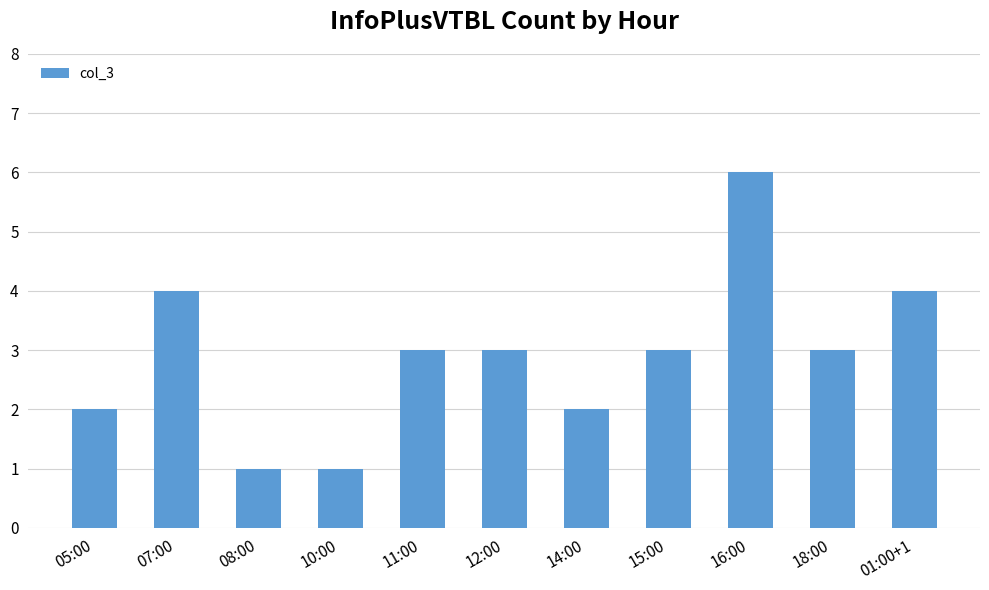

What is the value of the 1st bar from the left?

2